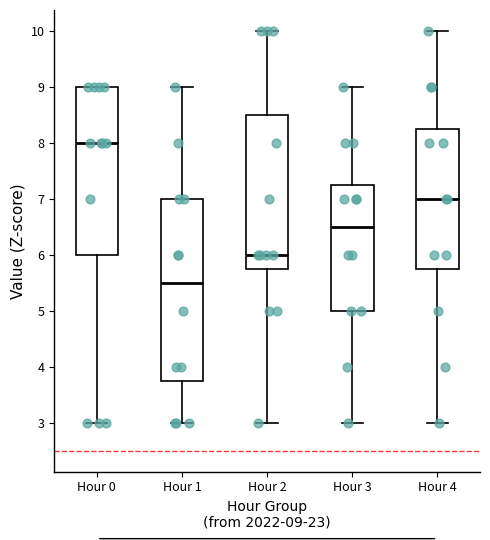

Reading left to right, read every box against the y-axis: the position of its median line, the range the box covers, and the ends of its whiskers. The values are not printed on the chart, so give them approximately, as read against the axis.

Hour 0: median 8.0, box 6.0 to 9.0, whiskers 3.0 to 9.0
Hour 1: median 5.5, box 3.8 to 7.0, whiskers 3.0 to 9.0
Hour 2: median 6.0, box 5.8 to 8.5, whiskers 3.0 to 10.0
Hour 3: median 6.5, box 5.0 to 7.3, whiskers 3.0 to 9.0
Hour 4: median 7.0, box 5.8 to 8.3, whiskers 3.0 to 10.0